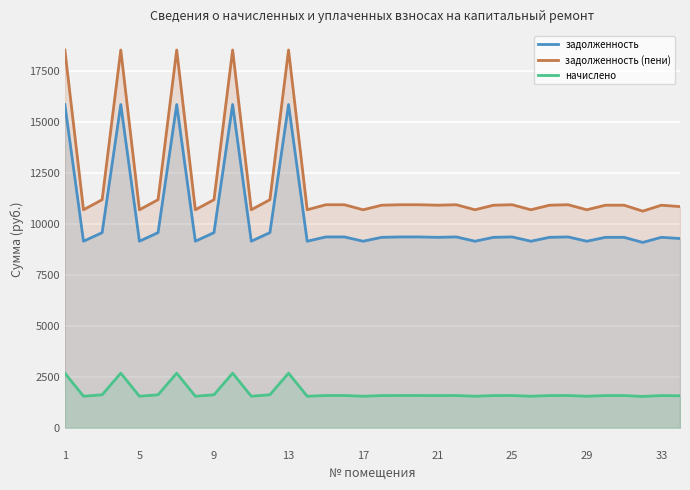

What is the difference between the начислено values at 14 and 30?

3.2